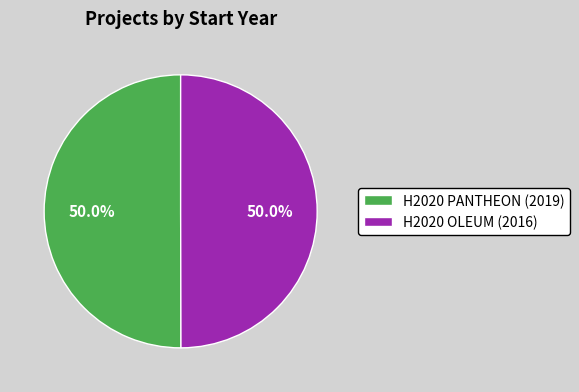

Is the sum of H2020 PANTHEON (2019) and H2020 OLEUM (2016) greater than half?

Yes